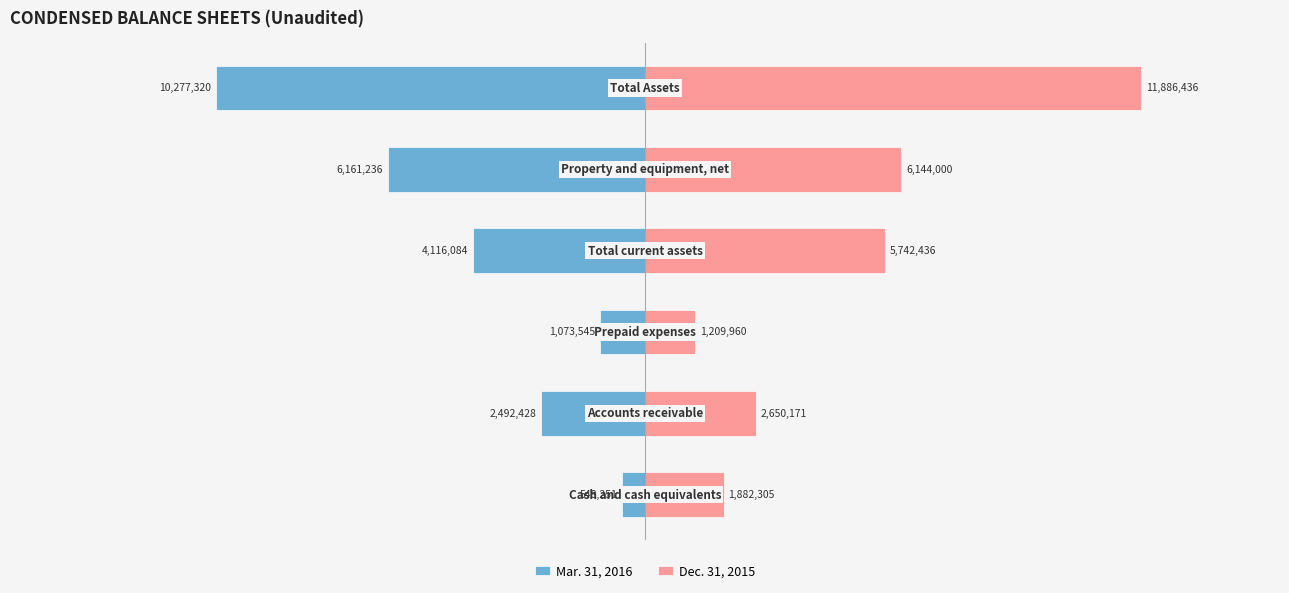

What is the difference between the Mar. 31, 2016 values at 0 and 4?

5612985